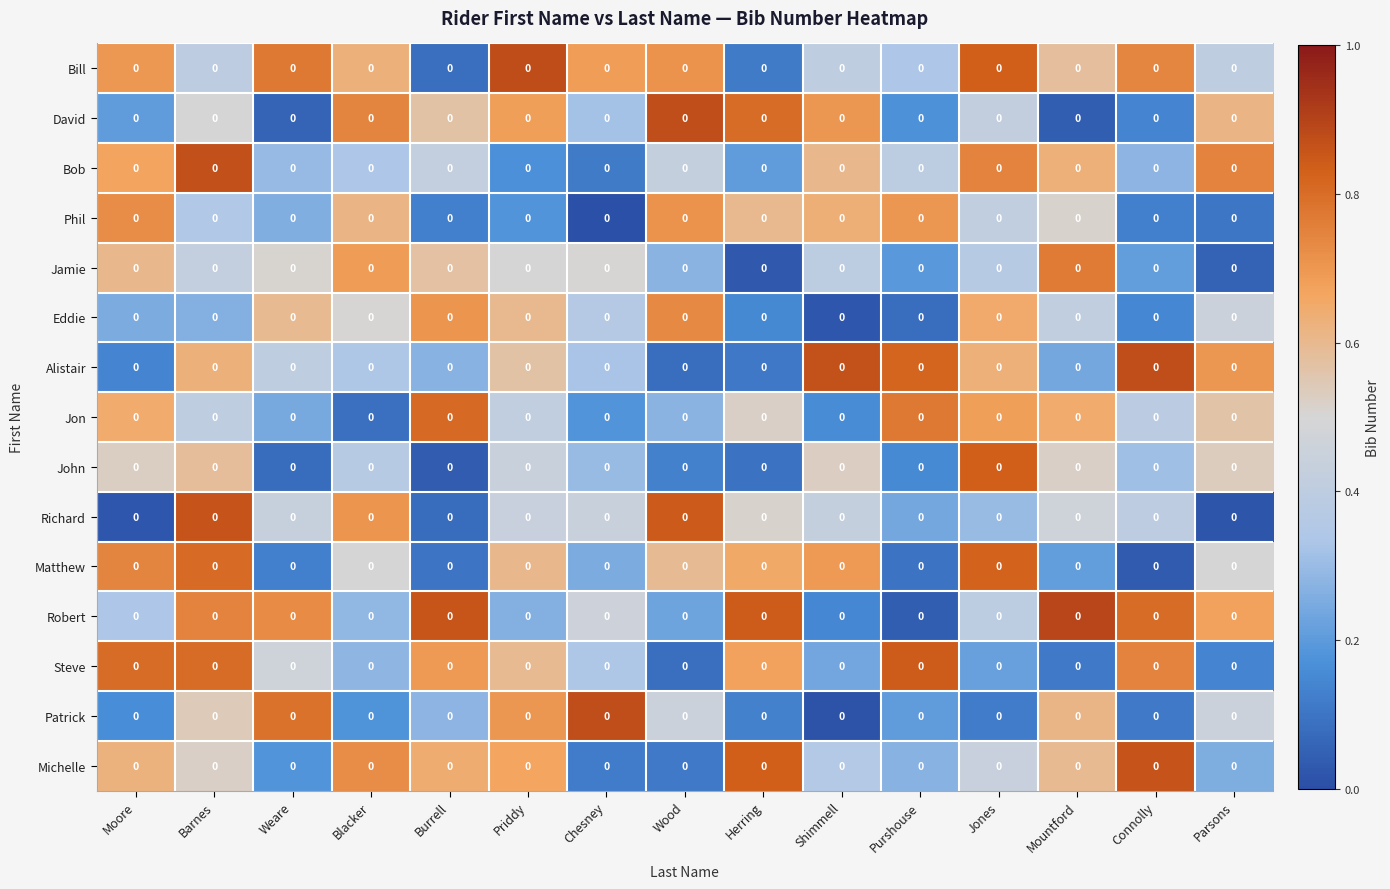

Which label corresponds to the smallest value in the chart?

Chesney